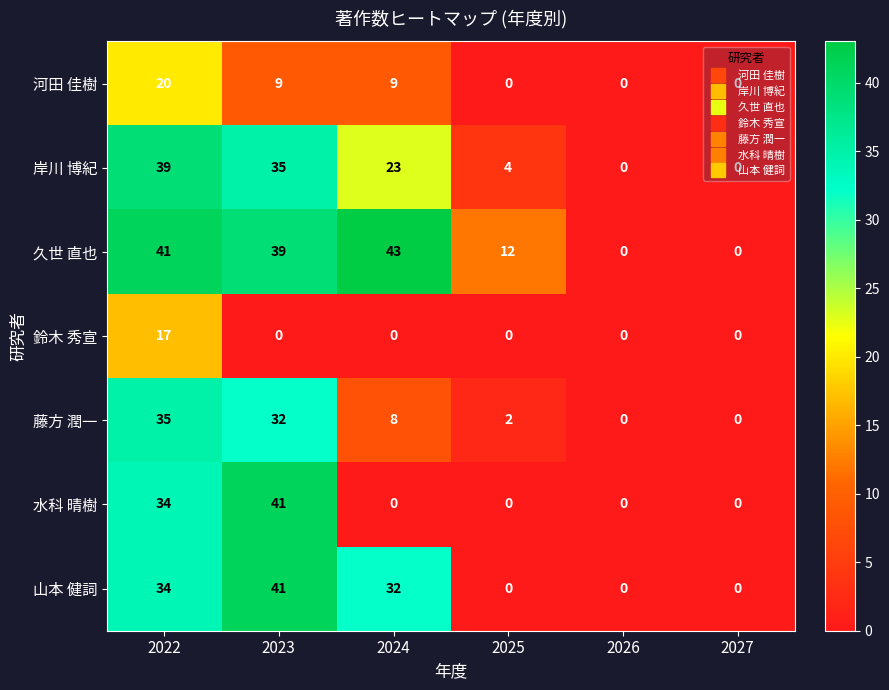

Where does the 河田 佳樹 series first go above 9?

2022